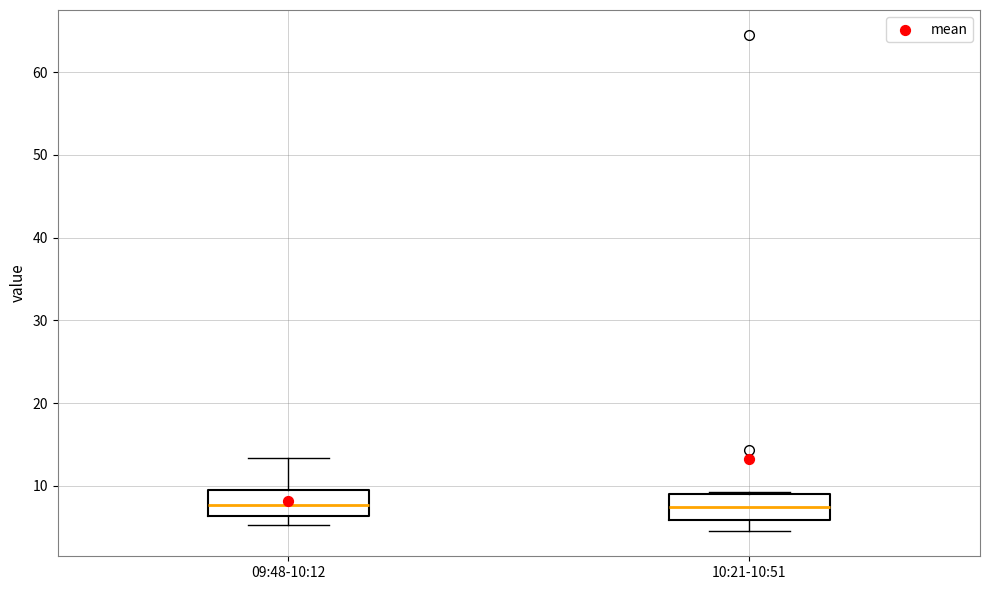

Where does the lower whisker of the box for 10:21-10:51 end on the y-axis? The values are not printed on the chart, so give them approximately, as read against the axis.

5